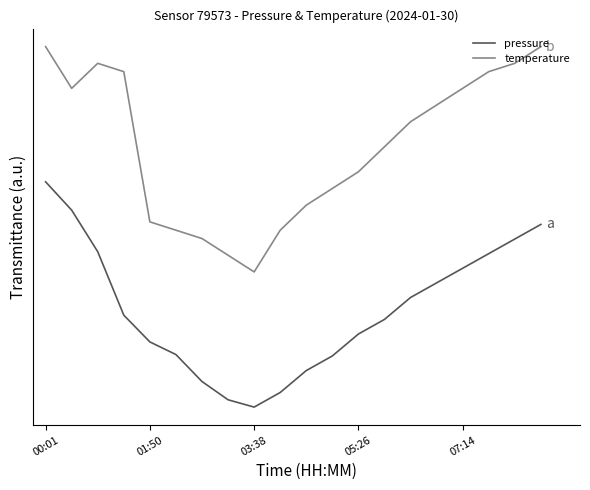

Does the chart have visible grid lines?

No